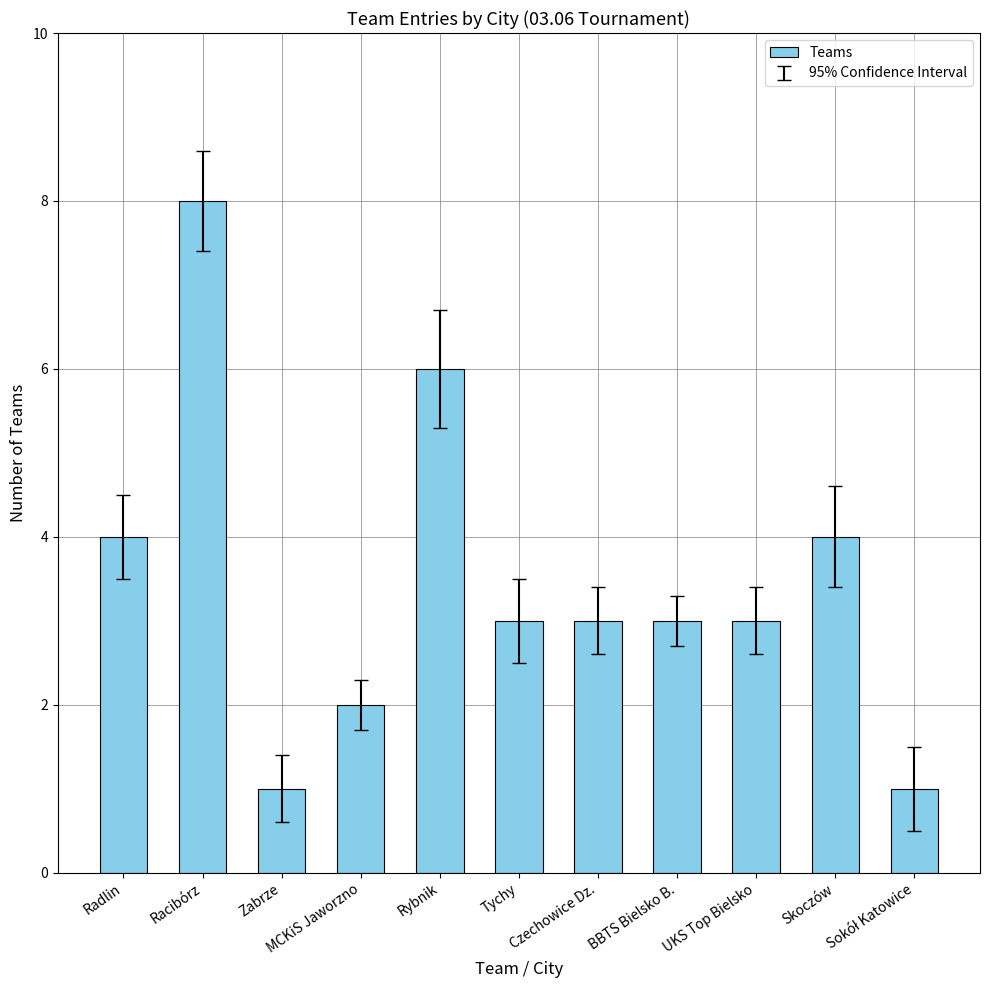

What is the greatest value displayed?

8